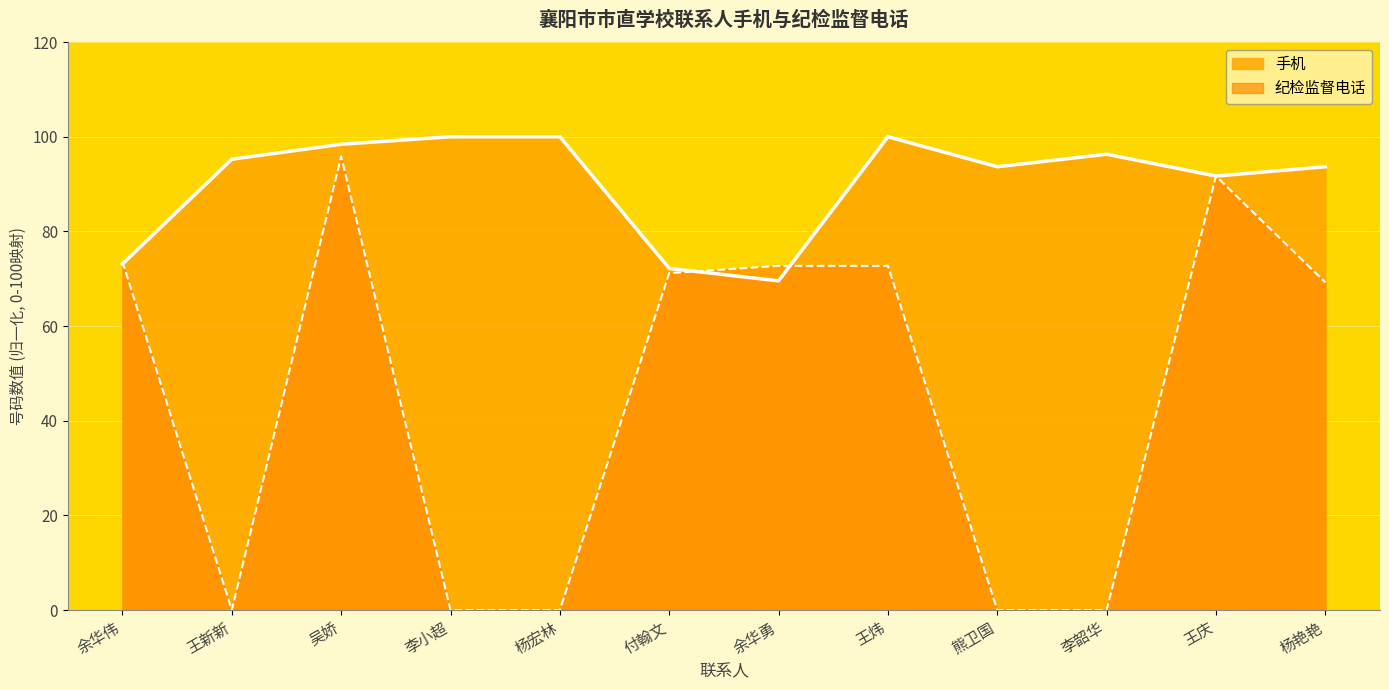

The value of 纪检监督电话 at 王炜 is 72.7. True or false?

True